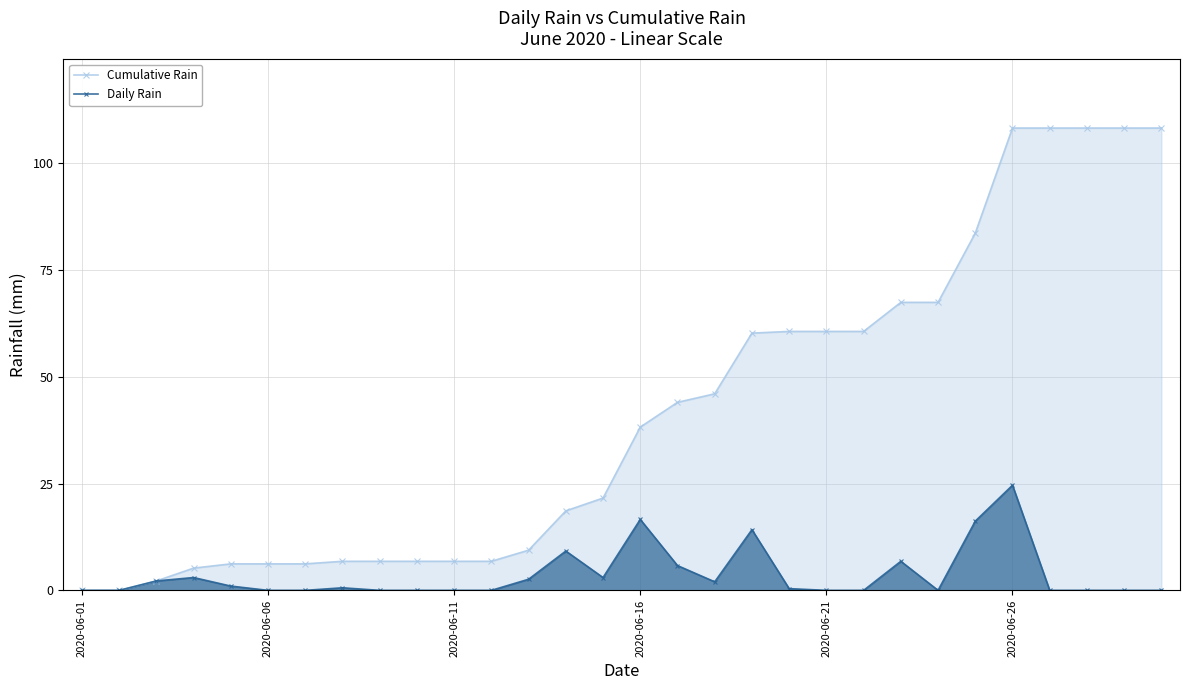

Which label corresponds to the smallest value in the chart?

2020-06-01